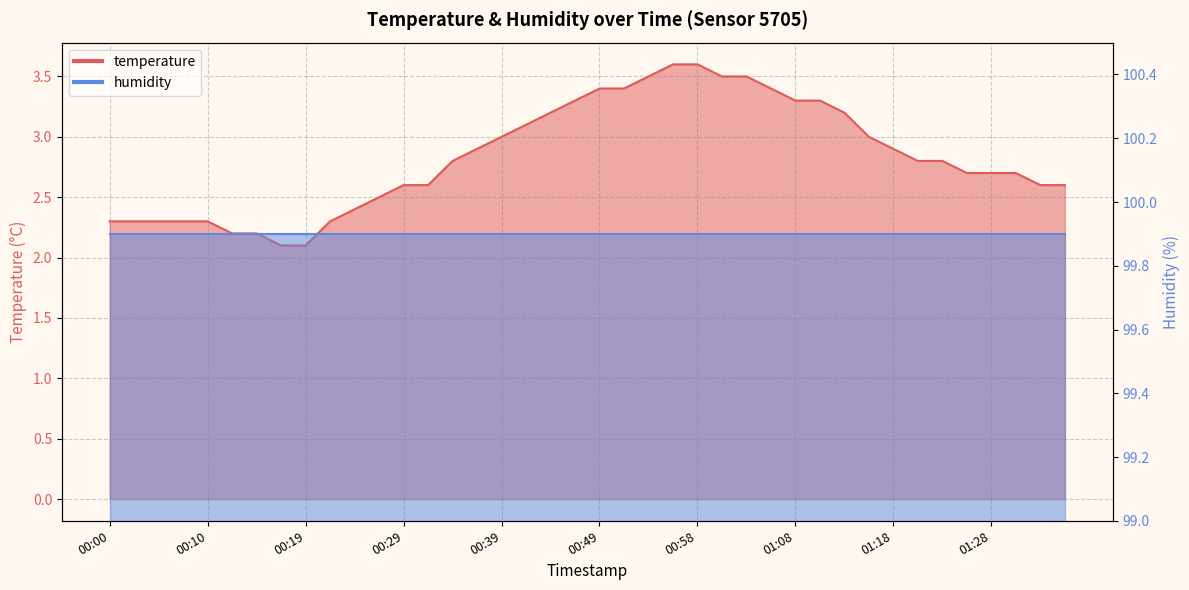

True or false: there are more than 2 points higher than both neighbors.

False